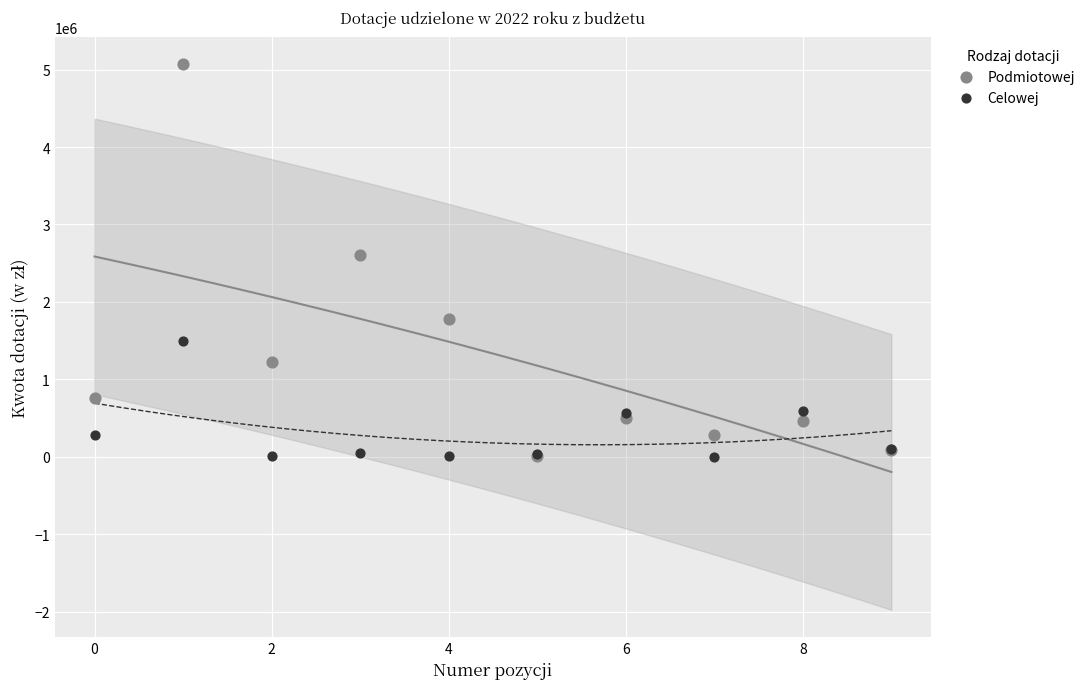

Which series contains the highest Y value?

Podmiotowej